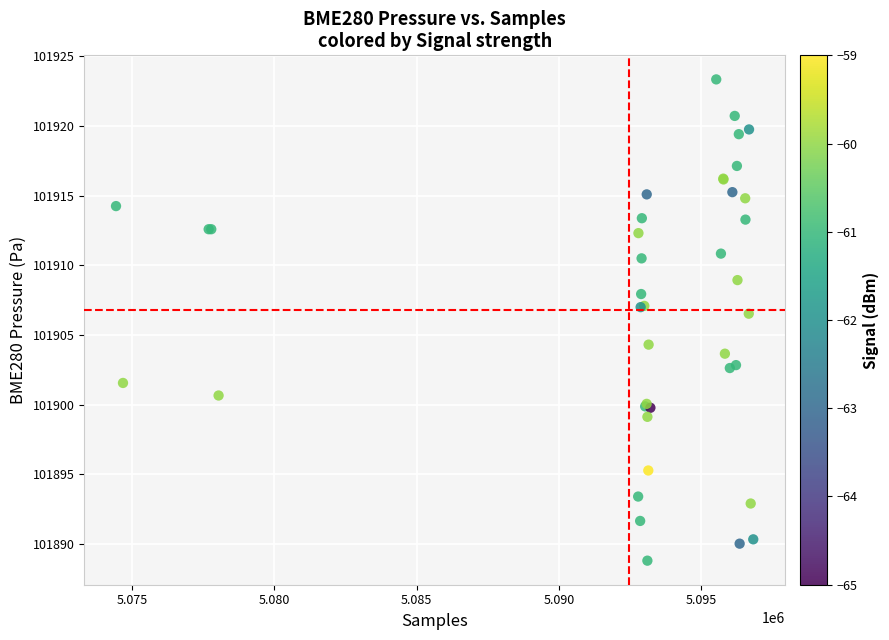

What Y value in the scatter plot is closest to 101906?

101906.5